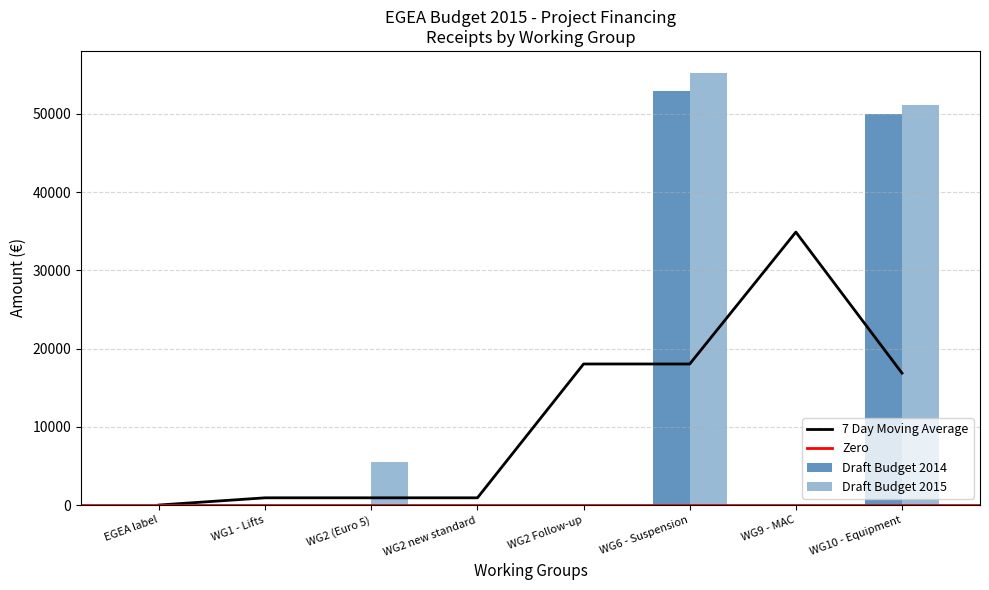

Reading right to left, what are all the values shown in this chart?

Draft Budget 2014: WG10 - Equipment=50000.0	WG9 - MAC=0.0	WG6 - Suspension=52875.0	WG2 Follow-up=0.0	WG2 new standard=0.0	WG2 (Euro 5)=0.0	WG1 - Lifts=0.0	EGEA label=0.0
Draft Budget 2015: WG10 - Equipment=51134.0	WG9 - MAC=0.0	WG6 - Suspension=55263.8	WG2 Follow-up=0.0	WG2 new standard=0.0	WG2 (Euro 5)=5525.0	WG1 - Lifts=0.0	EGEA label=0.0